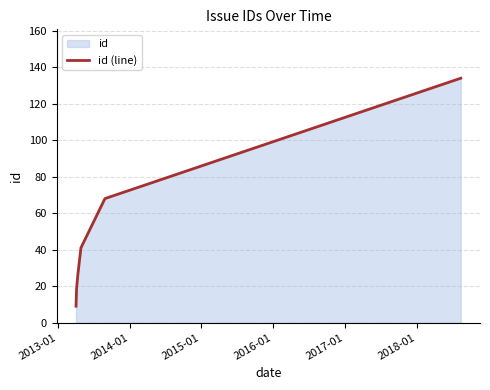

What is the average value?

50